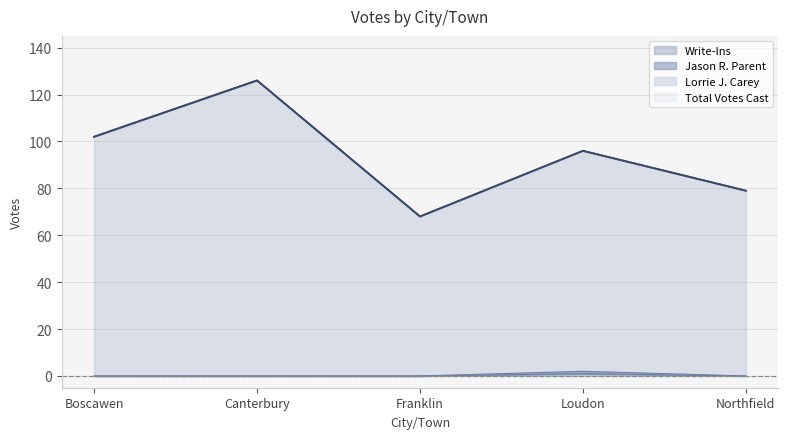

Which series has the widest spread of values?

Total Votes Cast